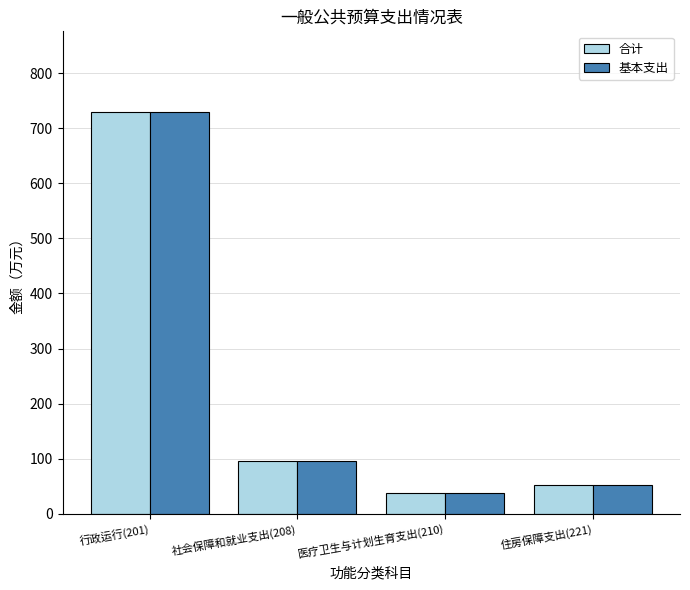

The 合计 series shows 37.1 at 医疗卫生与计划生育支出(210). True or false?

True